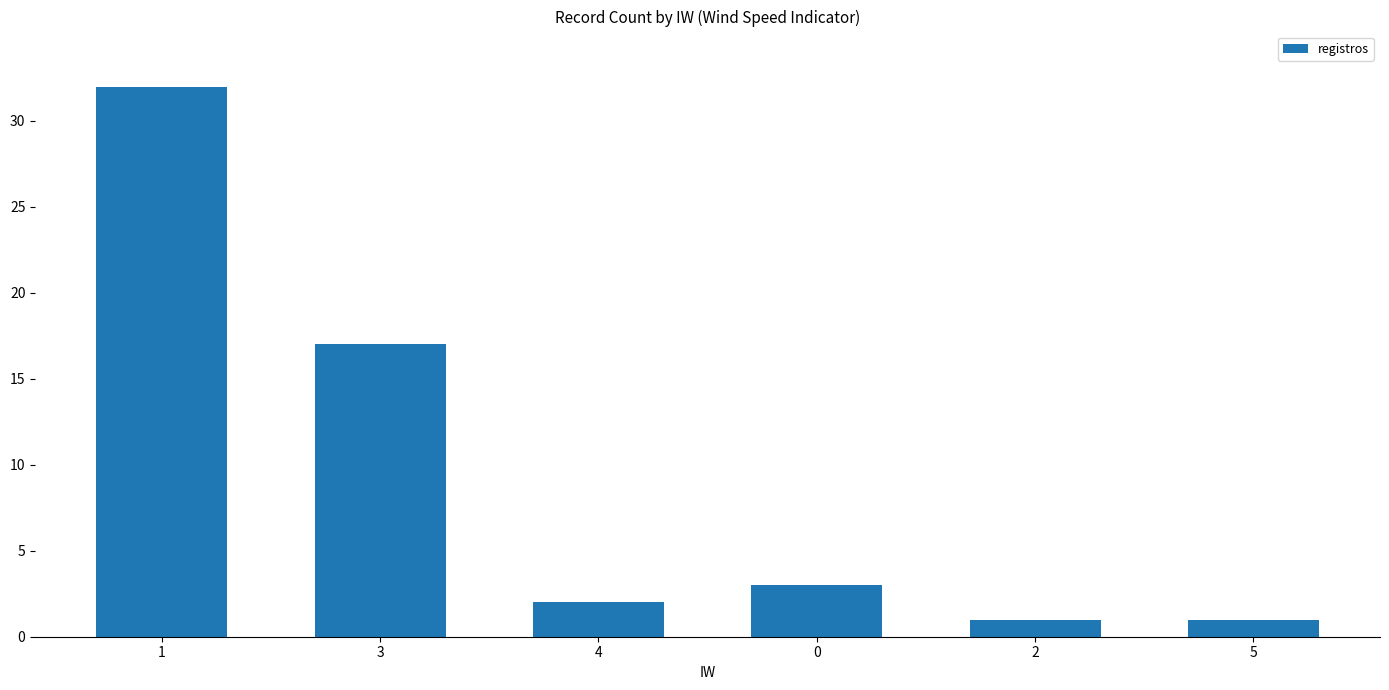

How many distinct data groups are displayed?

1